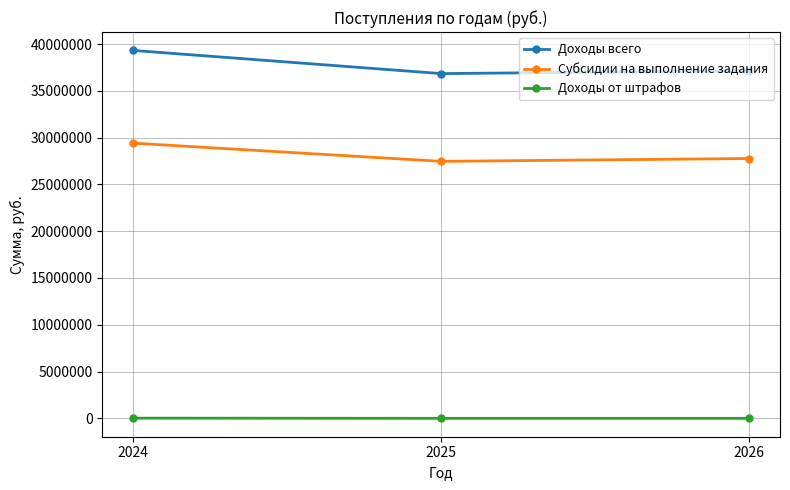

At which label is Субсидии на выполнение задания closest to 28434738?

2026